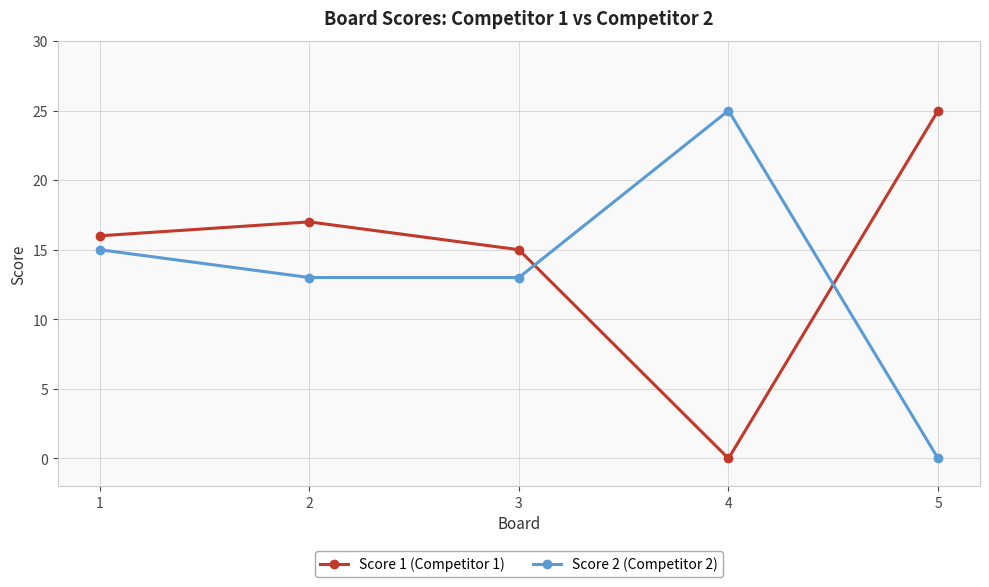

Where does the Score 2 (Competitor 2) series first go above 13?

1